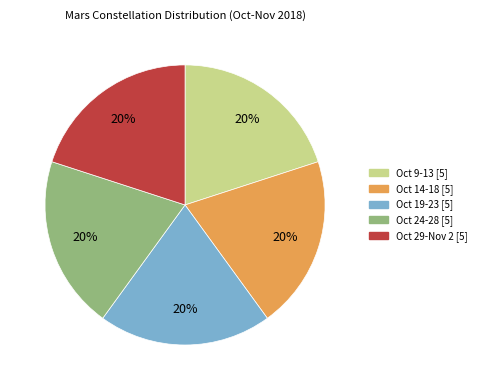

To the nearest percent, what is the average slice percentage?

20%